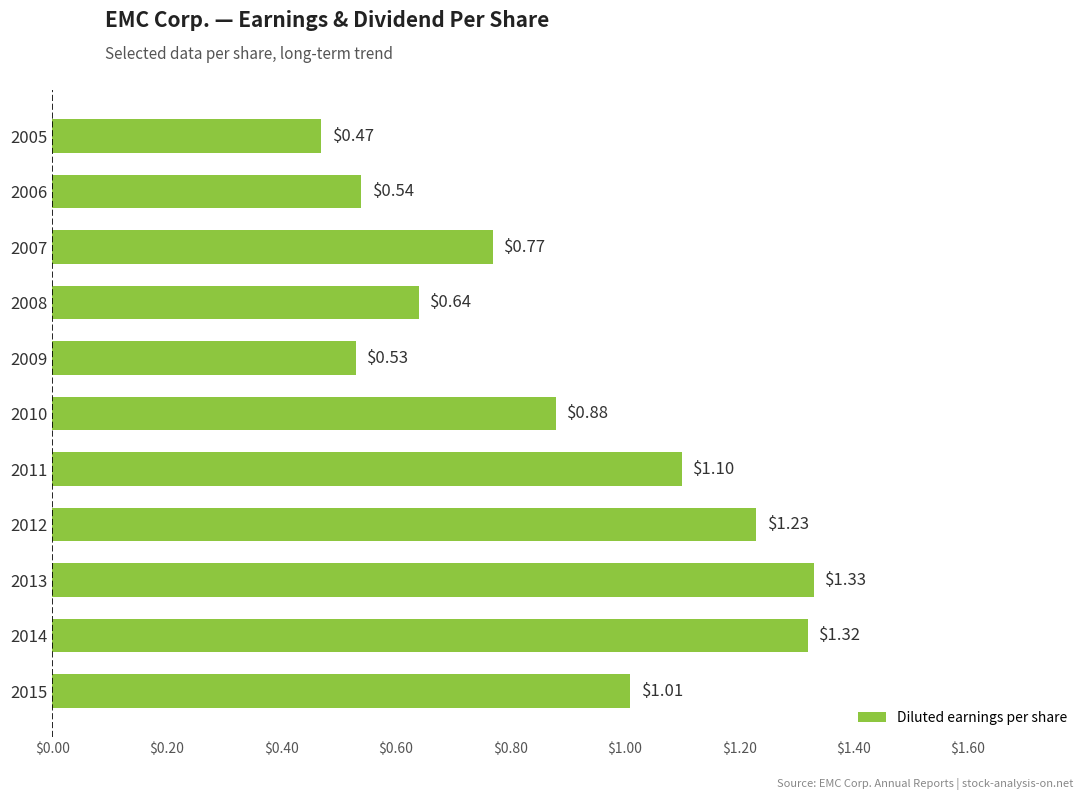

List the labels in order of value, largest first.

2013, 2014, 2012, 2011, 2015, 2010, 2007, 2008, 2006, 2009, 2005